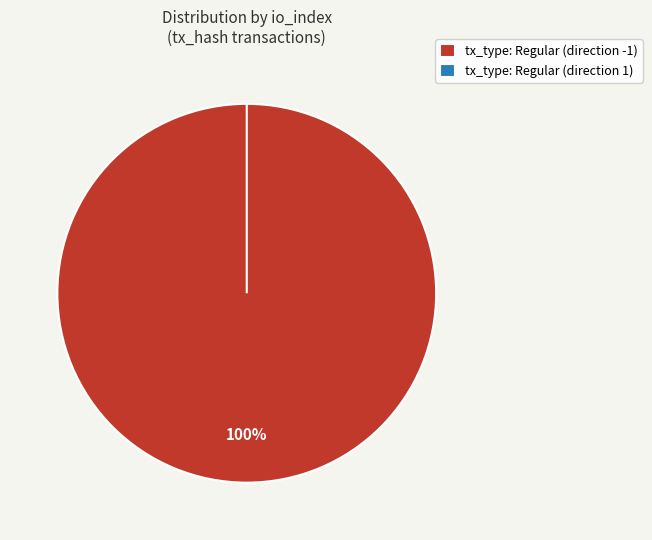

How many slices are in this pie chart?

2